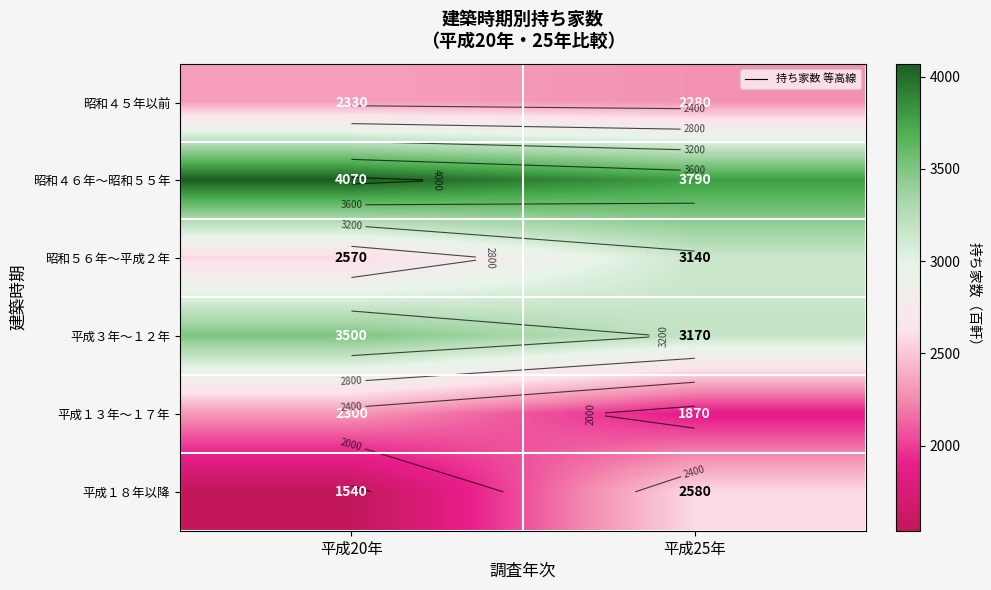

At how many categories does at least one series exceed 2417?

2